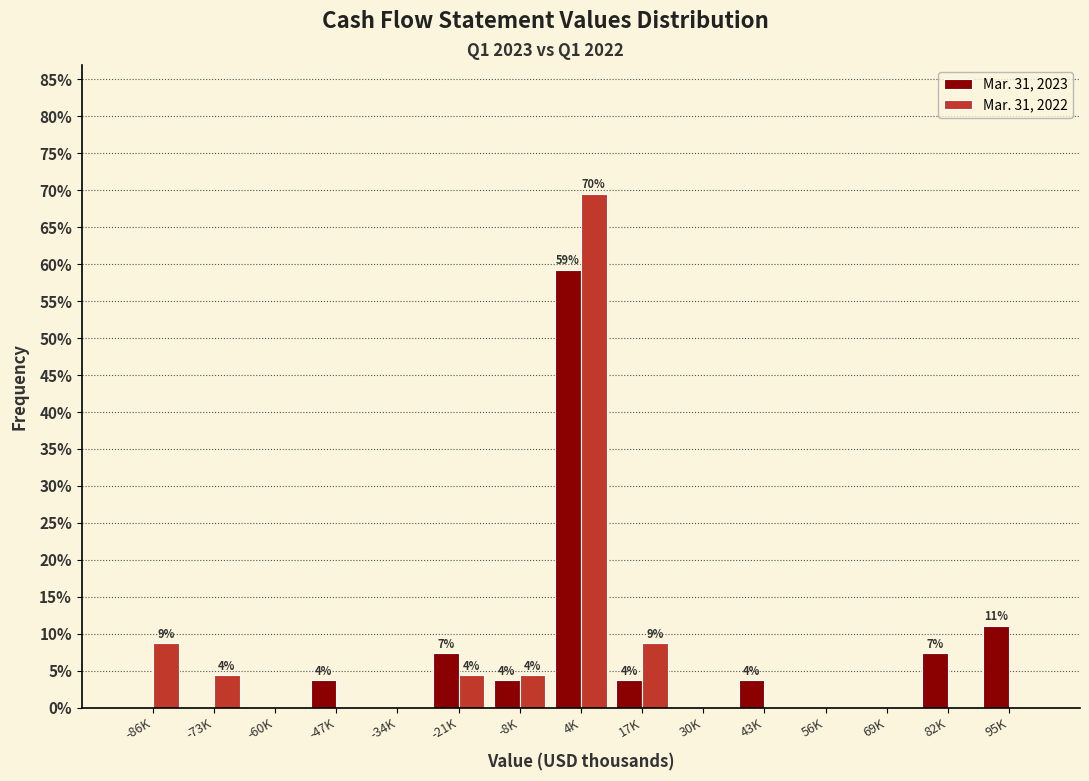

Reading left to right, transcribe all the data shown in this chart.

Mar. 31, 2023: -86K=0.0	-73K=0.0	-60K=0.0	-47K=3.7	-34K=0.0	-21K=7.4	-8K=3.7	4K=59.3	17K=3.7	30K=0.0	43K=3.7	56K=0.0	69K=0.0	82K=7.4	95K=11.1
Mar. 31, 2022: -86K=8.7	-73K=4.3	-60K=0.0	-47K=0.0	-34K=0.0	-21K=4.3	-8K=4.3	4K=69.6	17K=8.7	30K=0.0	43K=0.0	56K=0.0	69K=0.0	82K=0.0	95K=0.0